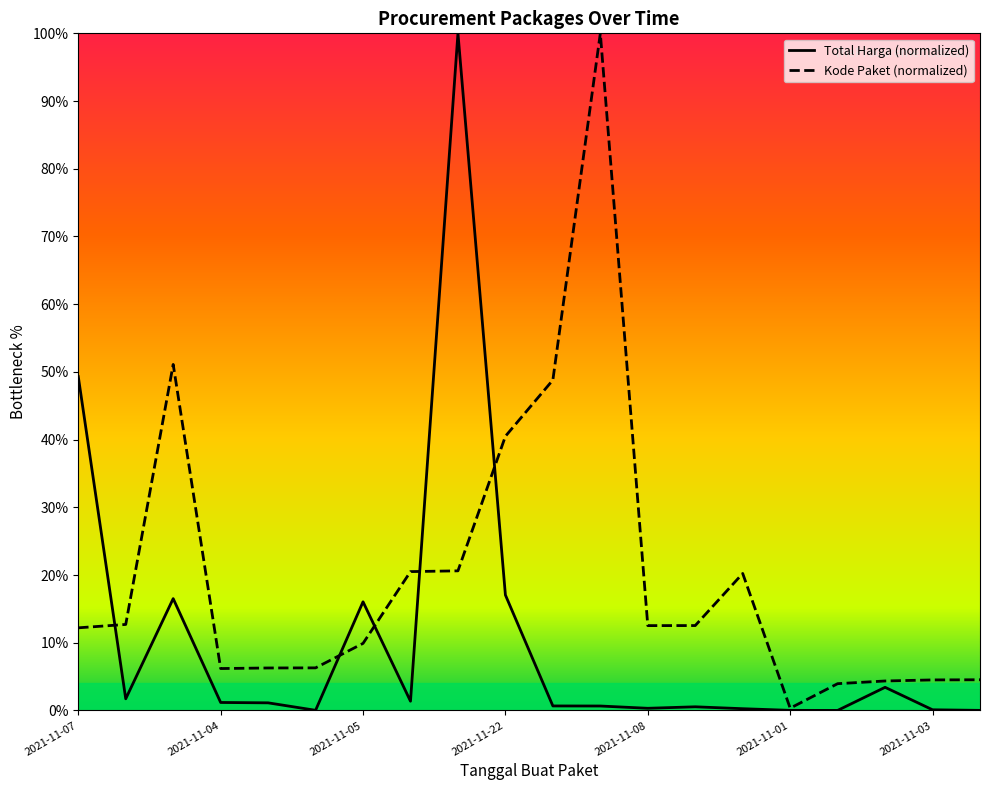

Does the chart display data point markers on the line(s)?

No